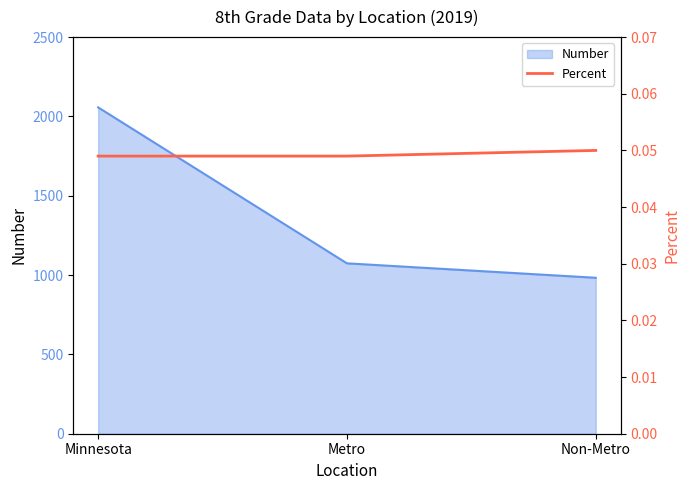

Does the chart have visible grid lines?

No